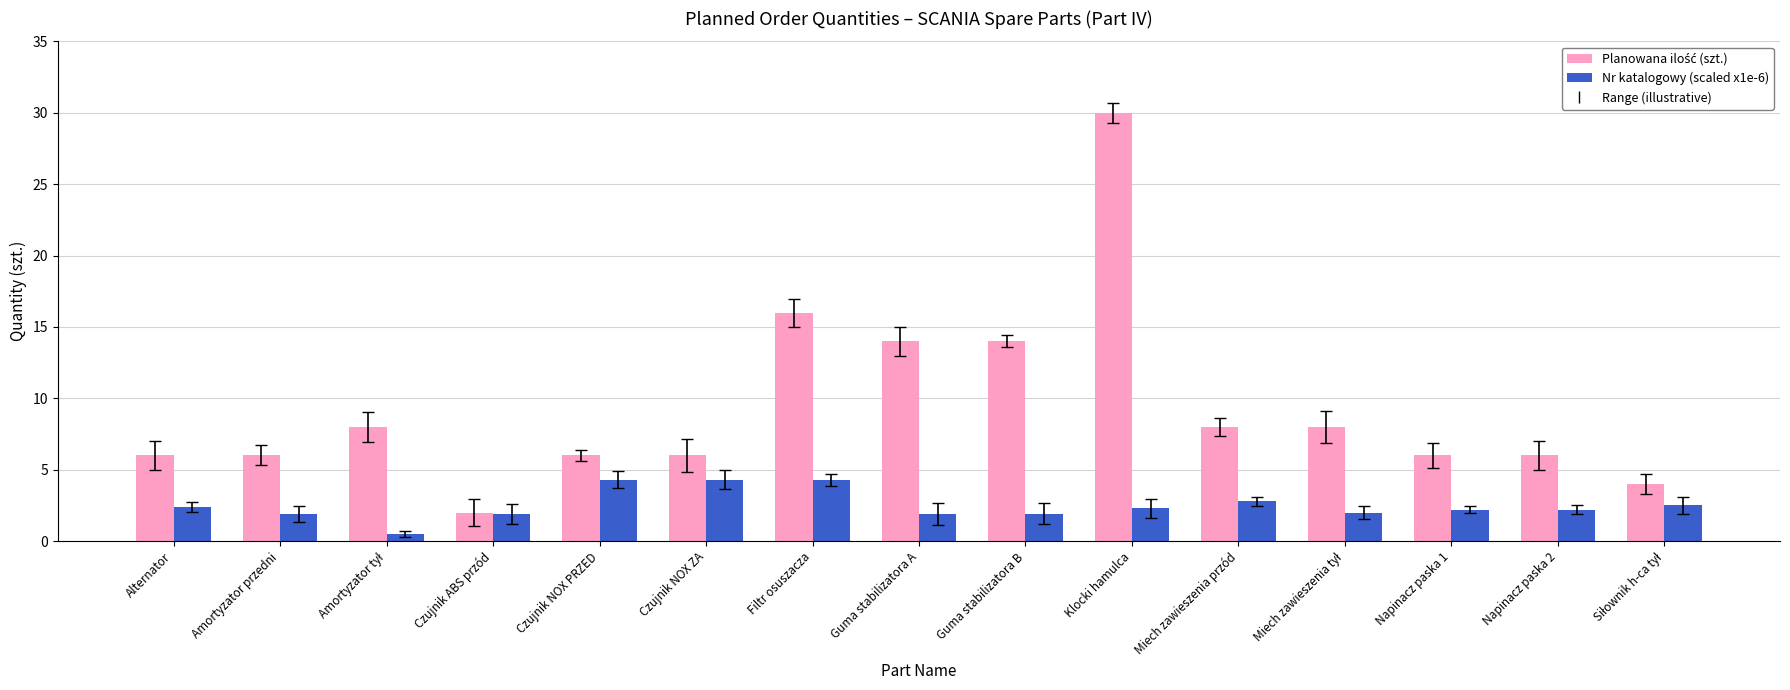

What is the sum of all Nr katalogowy (scaled x1e-6) values?

37.4